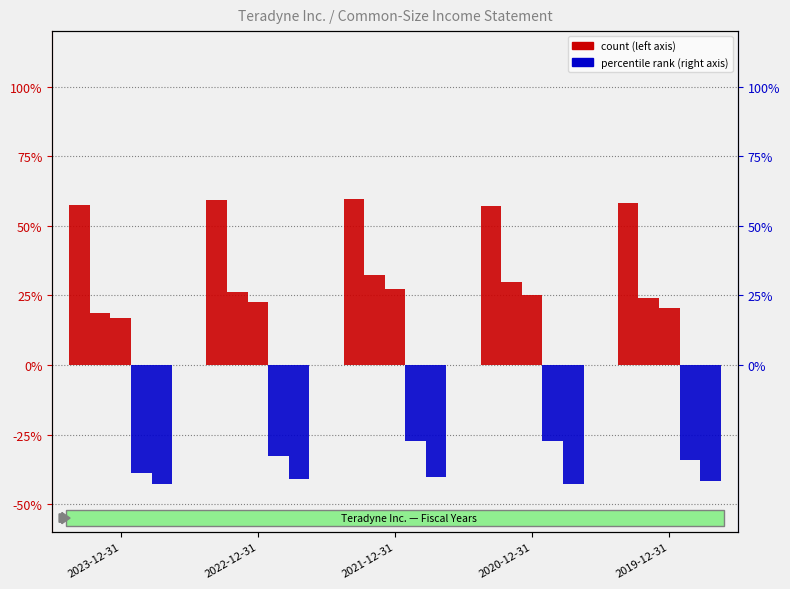

Reading left to right, extract all data points from this chart.

Gross profit: 2023-12-31=0.6	2022-12-31=0.6	2021-12-31=0.6	2020-12-31=0.6	2019-12-31=0.6
Income from operations: 2023-12-31=0.2	2022-12-31=0.3	2021-12-31=0.3	2020-12-31=0.3	2019-12-31=0.2
Net income: 2023-12-31=0.2	2022-12-31=0.2	2021-12-31=0.3	2020-12-31=0.3	2019-12-31=0.2
Operating expenses: 2023-12-31=-0.4	2022-12-31=-0.3	2021-12-31=-0.3	2020-12-31=-0.3	2019-12-31=-0.3
Cost of revenues: 2023-12-31=-0.4	2022-12-31=-0.4	2021-12-31=-0.4	2020-12-31=-0.4	2019-12-31=-0.4